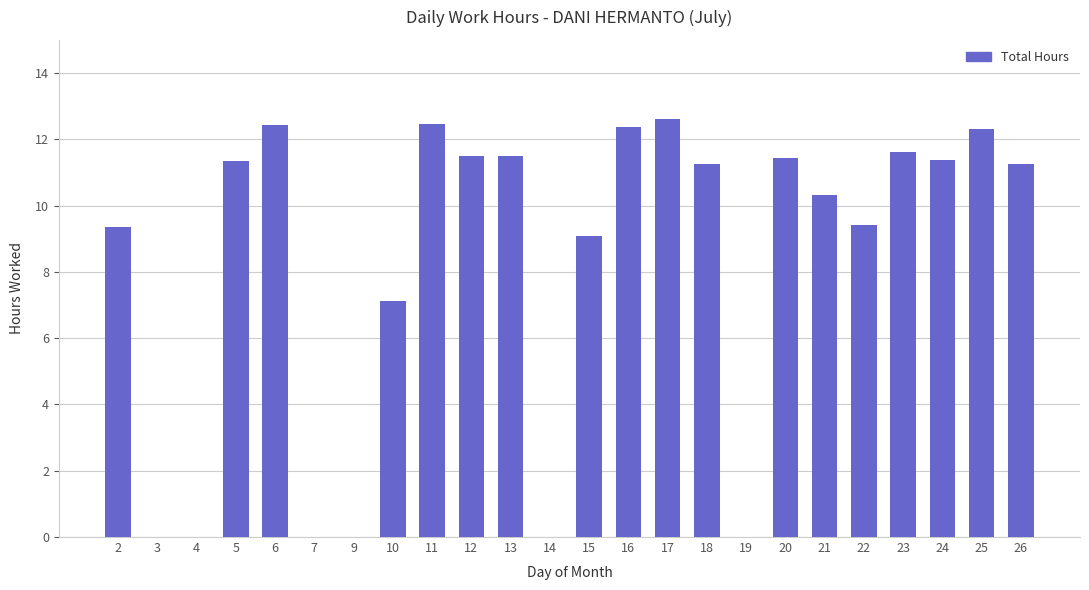

How many distinct data groups are displayed?

1